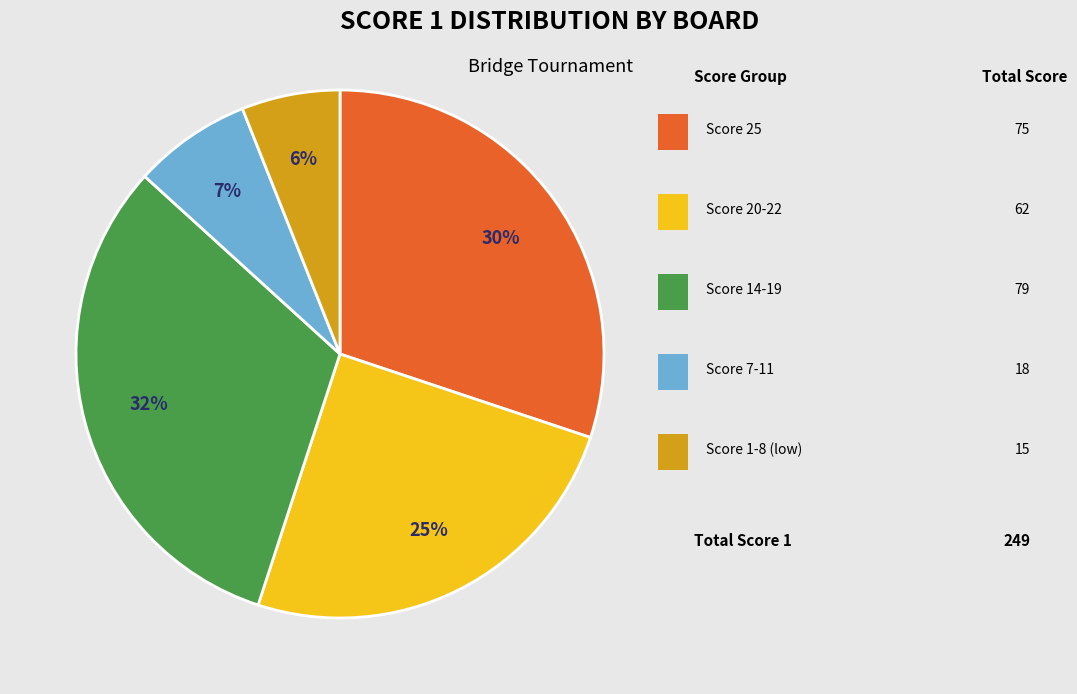

To the nearest percent, what is the difference between the largest and smallest slice percentages?

26%